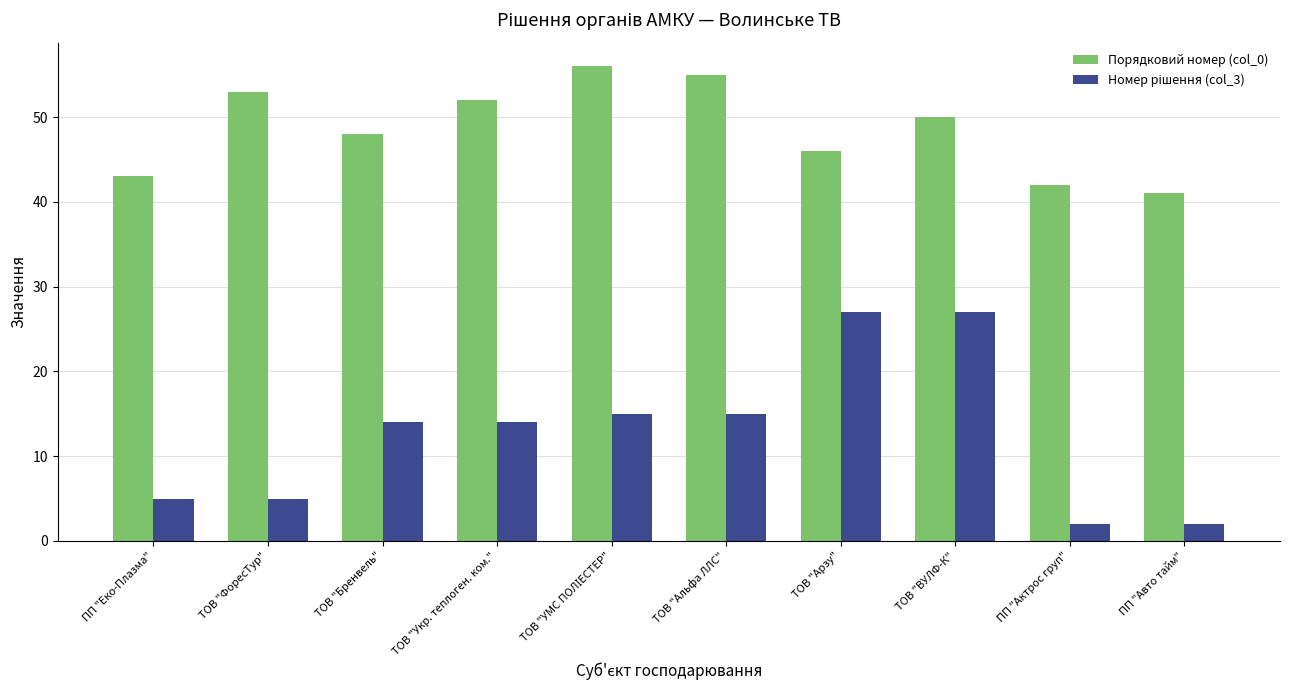

How many distinct data groups are displayed?

2